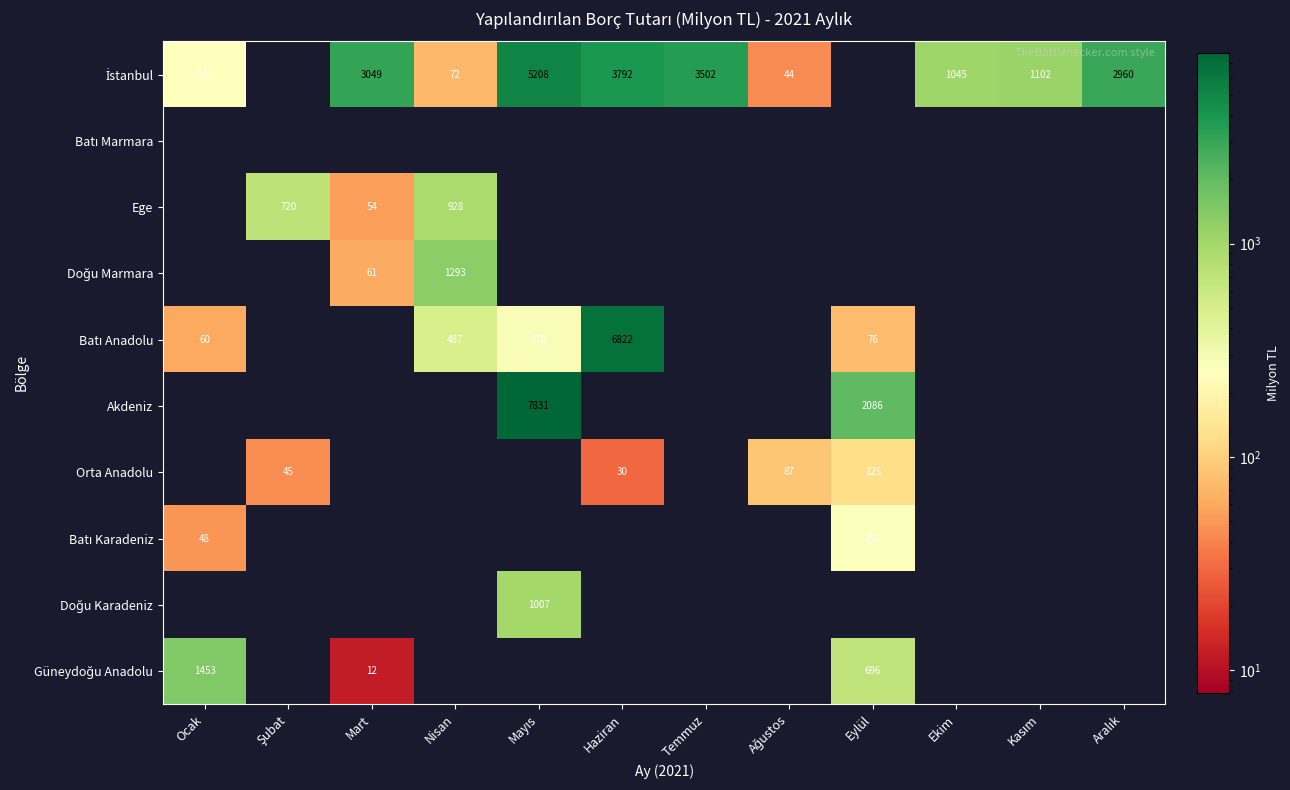

Rank the categories by Orta Anadolu value from highest to lowest.

Eylül, Ağustos, Şubat, Haziran, Ocak, Mart, Nisan, Mayıs, Temmuz, Ekim, Kasım, Aralık